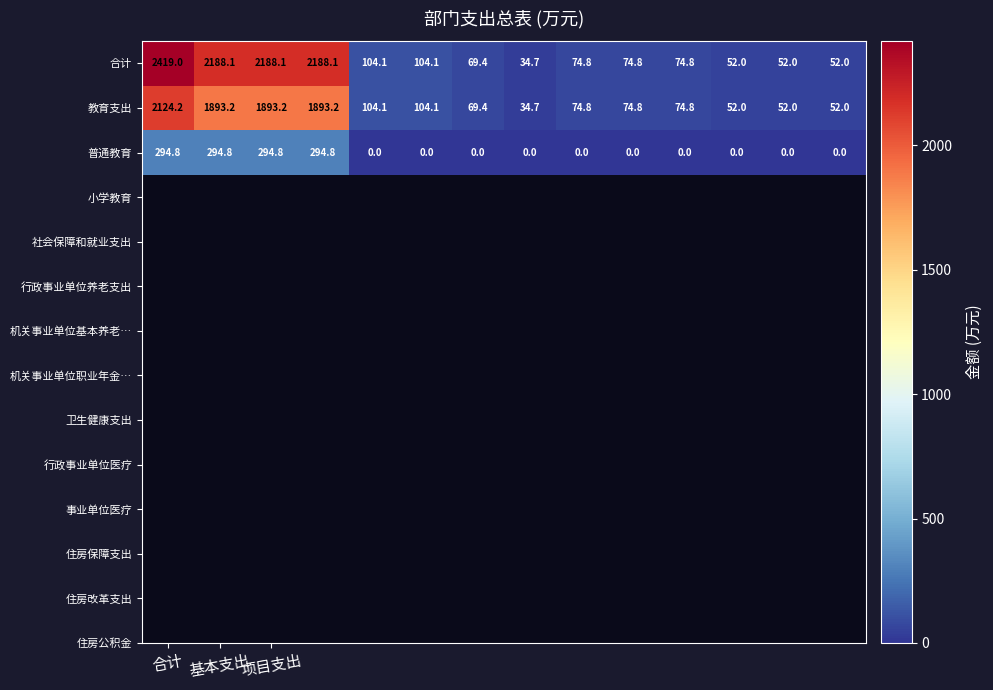

What is the difference between the maximum and minimum values in the 普通教育 series?

294.8